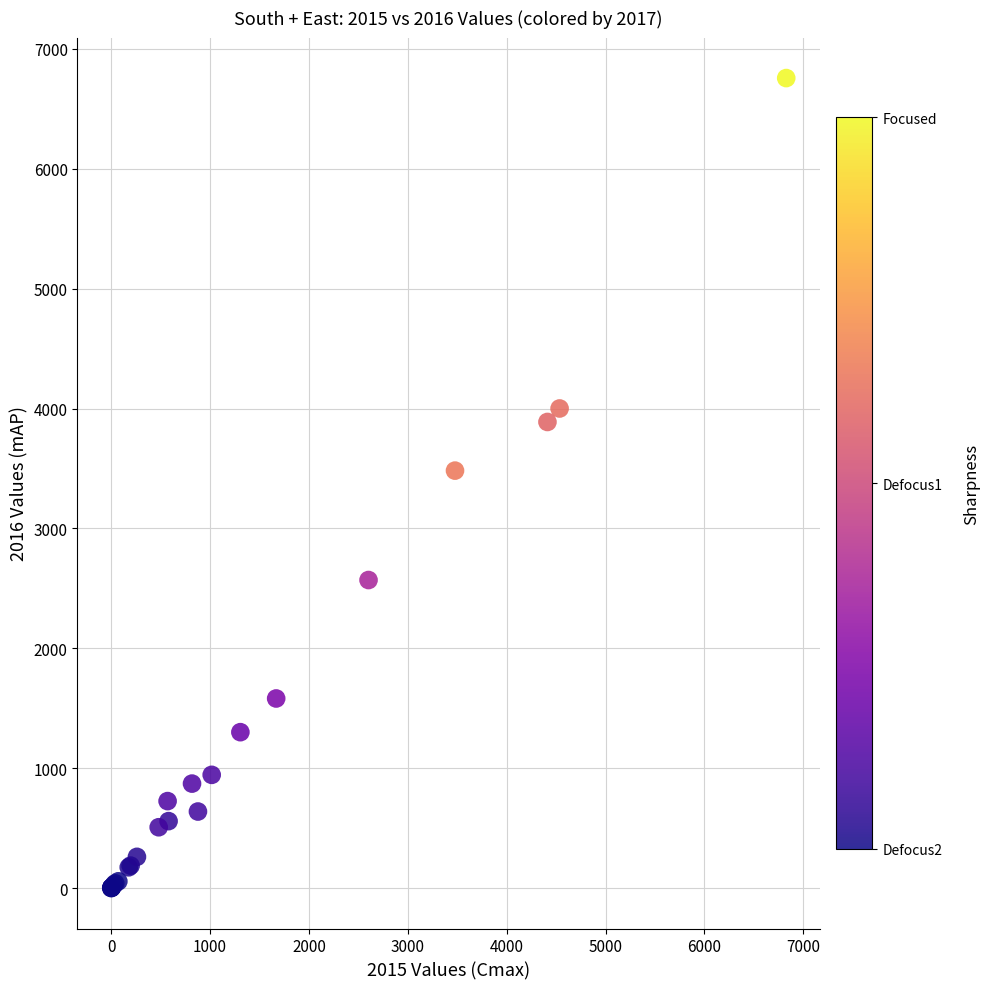

What Y value in the scatter plot is closest to 3379?

3482.6